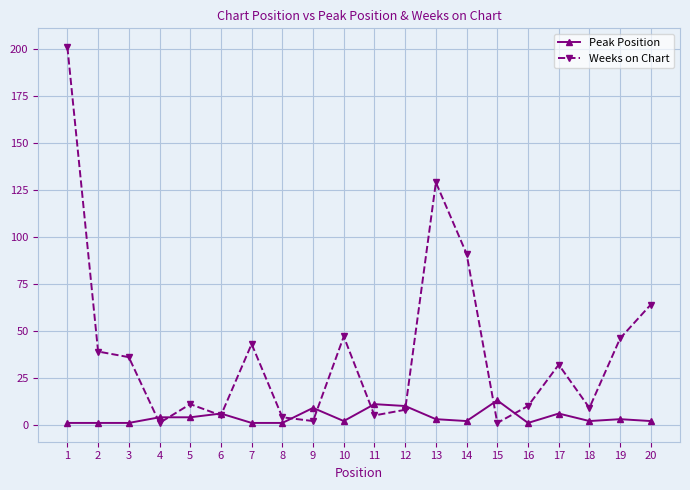

Is the value of Weeks on Chart at 10 greater than the value of Peak Position at 8?

Yes